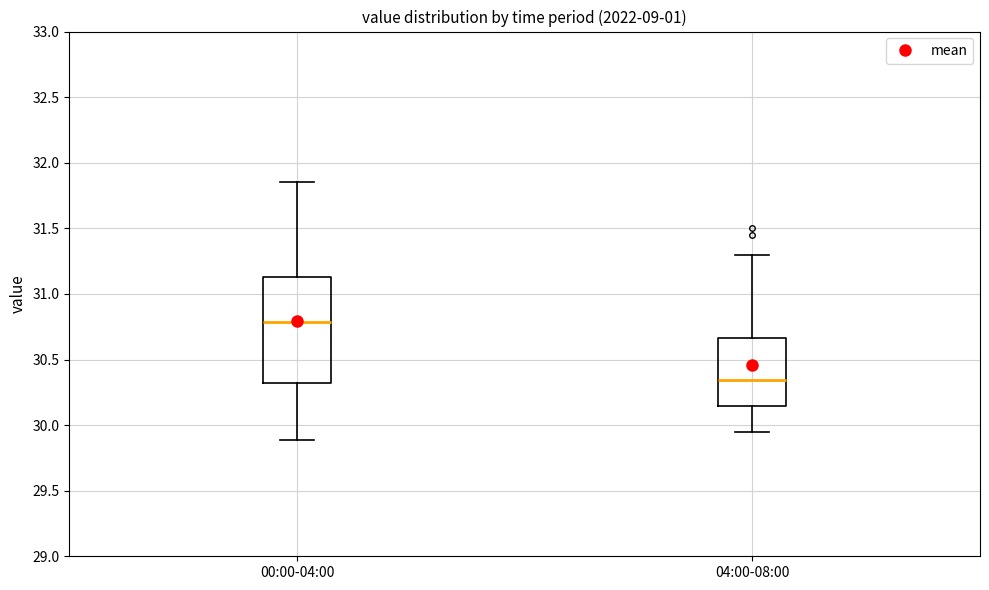

Which box has the highest median line?

00:00-04:00